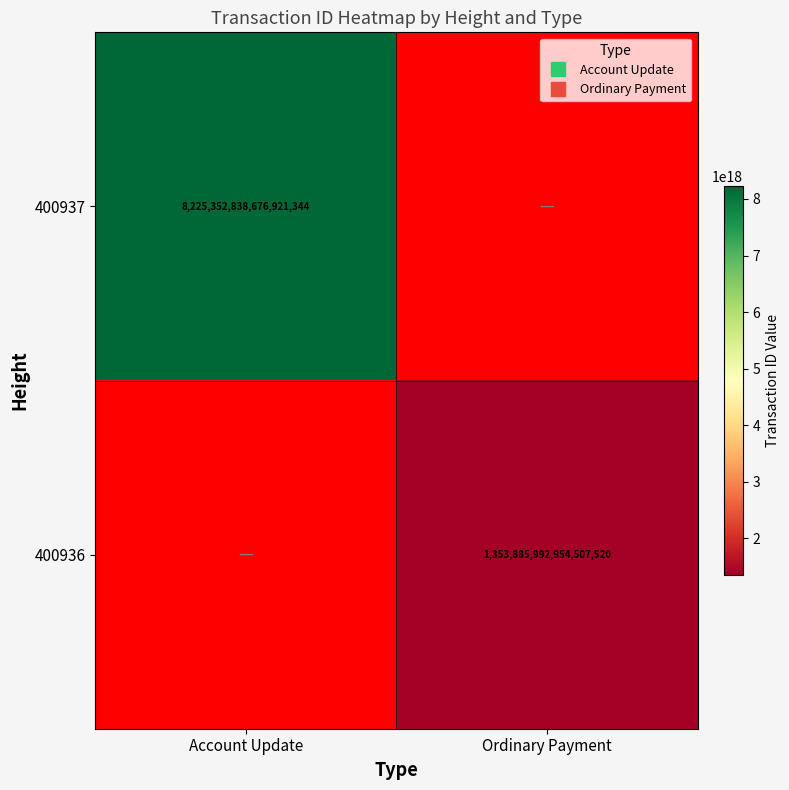

Rank the series at Account Update from highest to lowest value.

400937, 400936